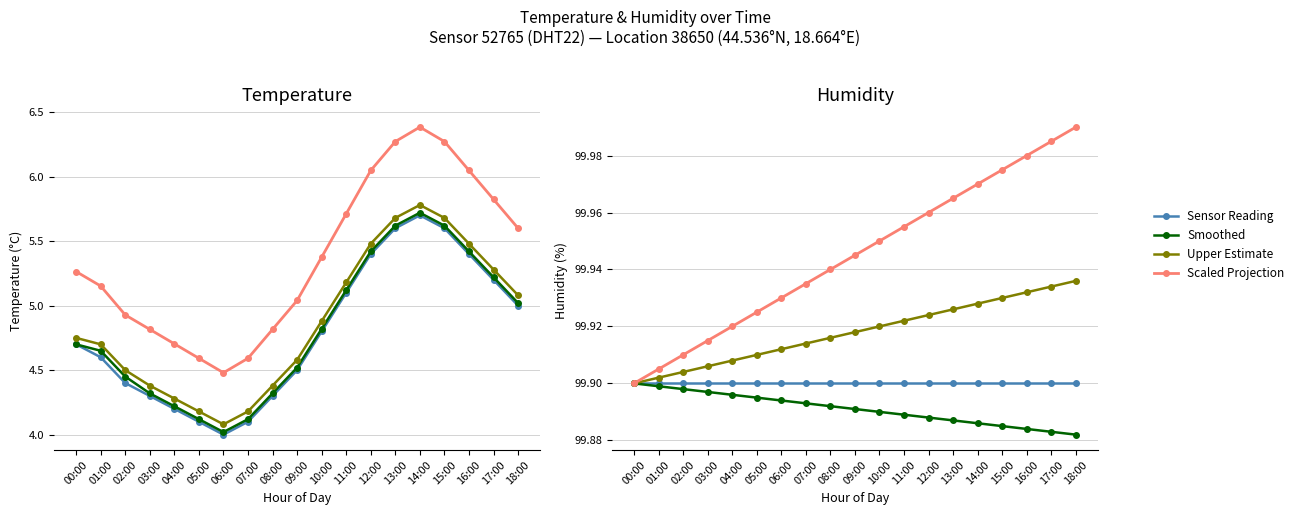

What is the average value of the temp_smooth series?

4.8